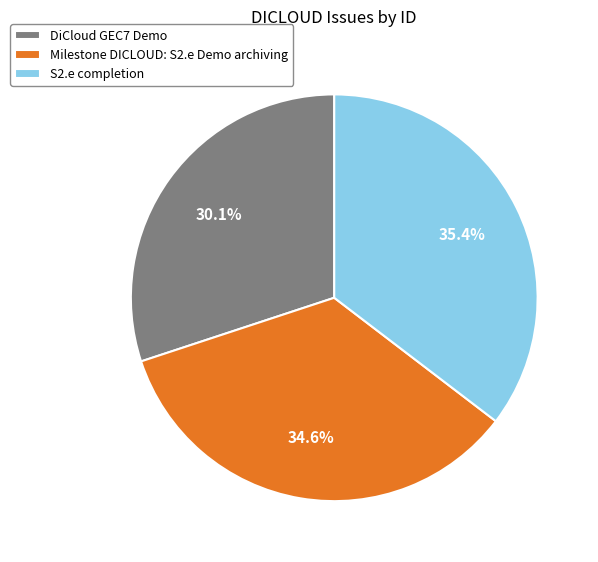

Is there any slice that represents more than half of the pie?

No